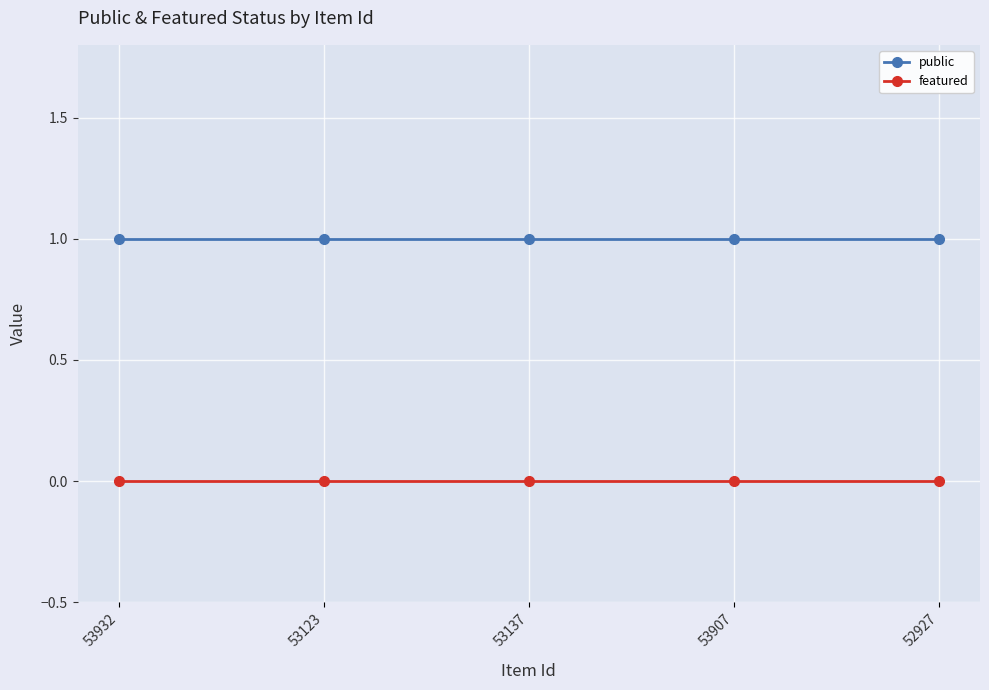

True or false: public has more than 2 interior local peaks.

False